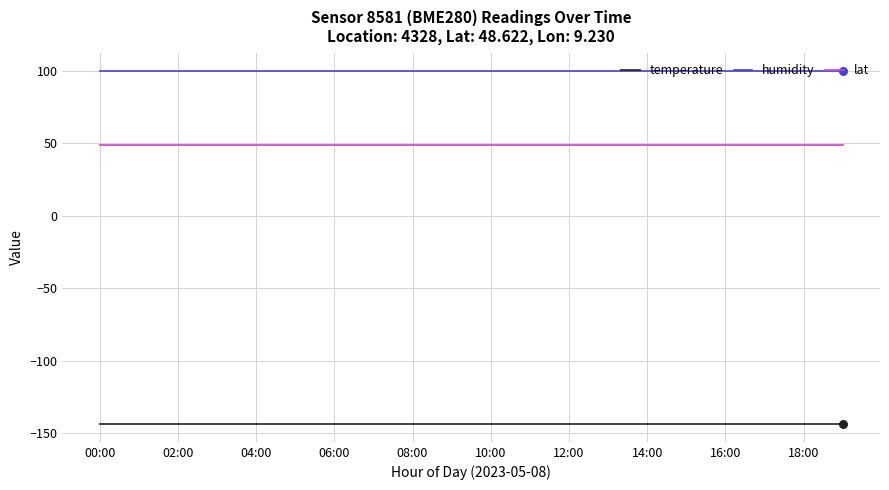

Which series has the largest total across all categories?

humidity